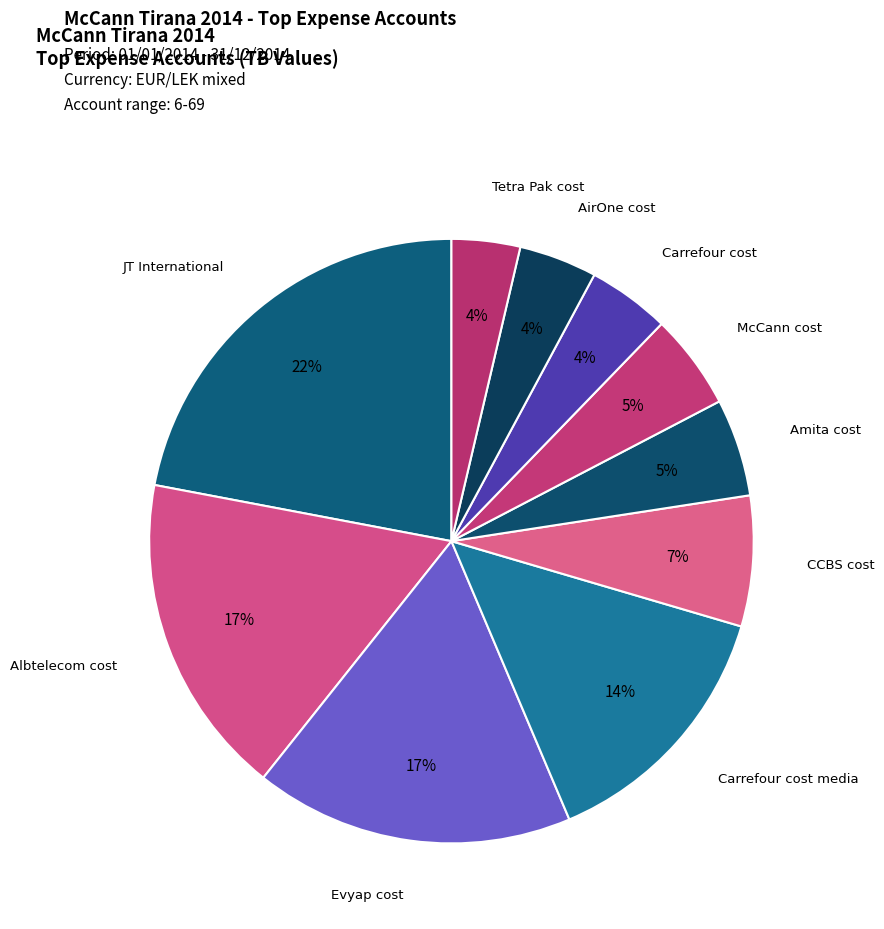

Between JT International and McCann cost, which is larger?

JT International